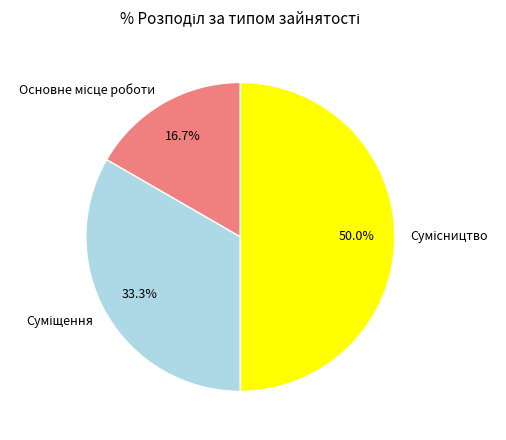

To the nearest percent, what is the difference between the largest and smallest slice percentages?

33%